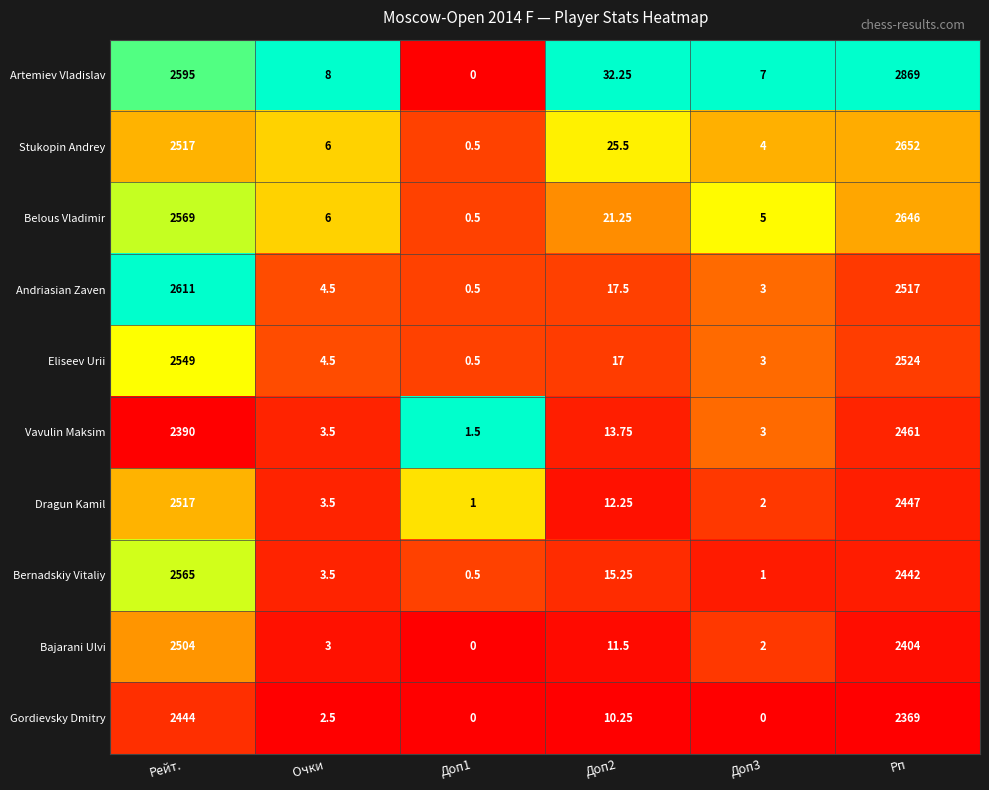

Where does the Belous Vladimir series first go above 21?

Рейт.